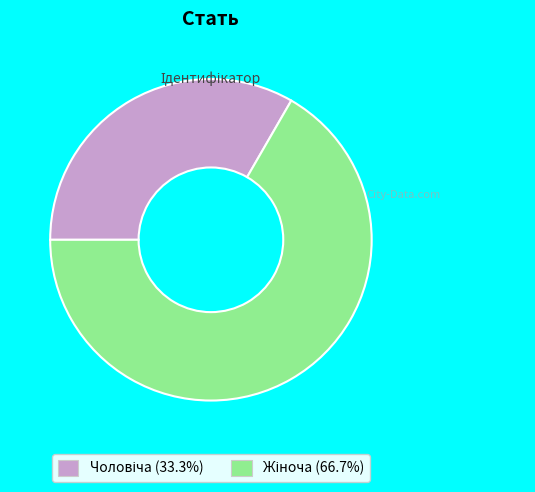

Does any single category account for the majority?

Yes